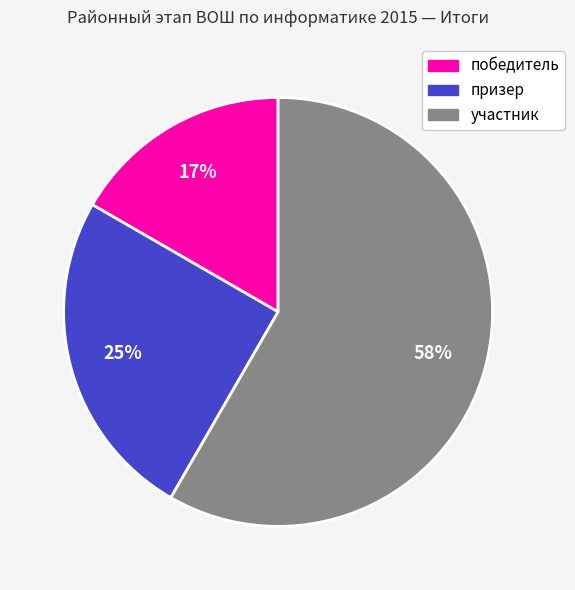

To the nearest percent, what is the average slice percentage?

33%